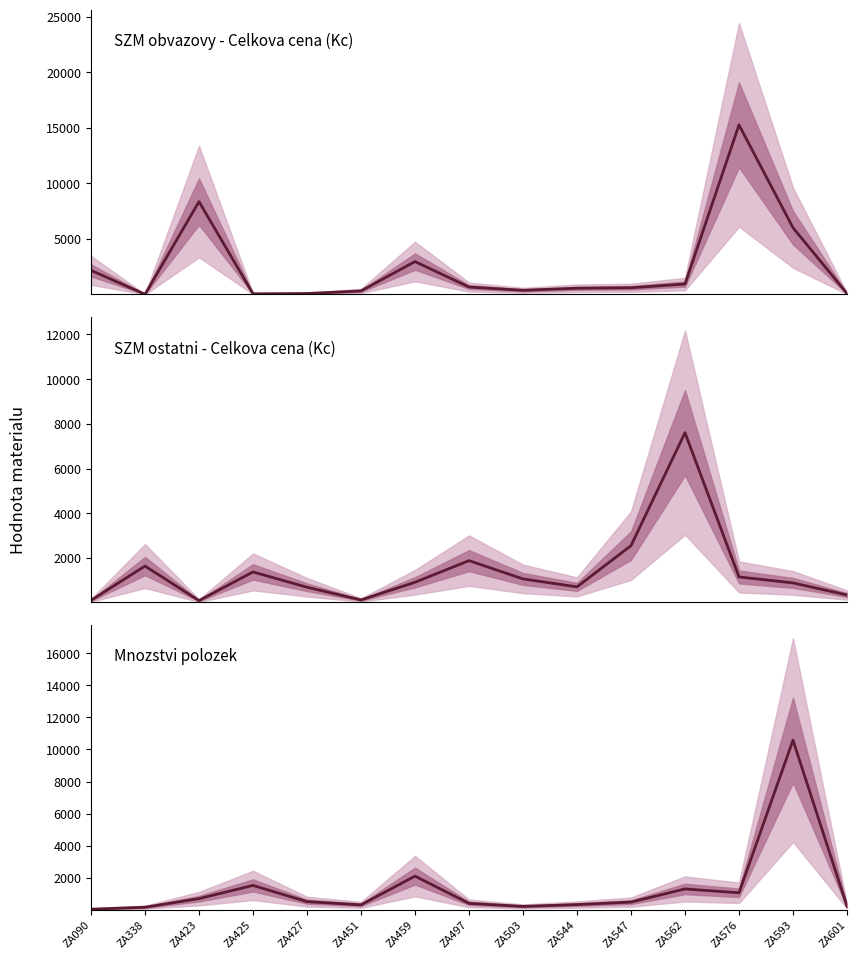

How many lines are shown in the chart?

3